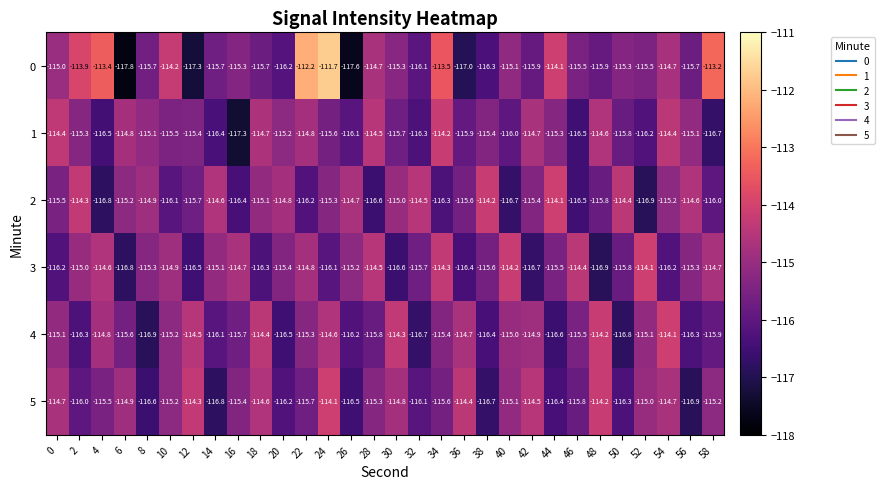

What is the sum of the 5 values at 34 and 30?

-230.4